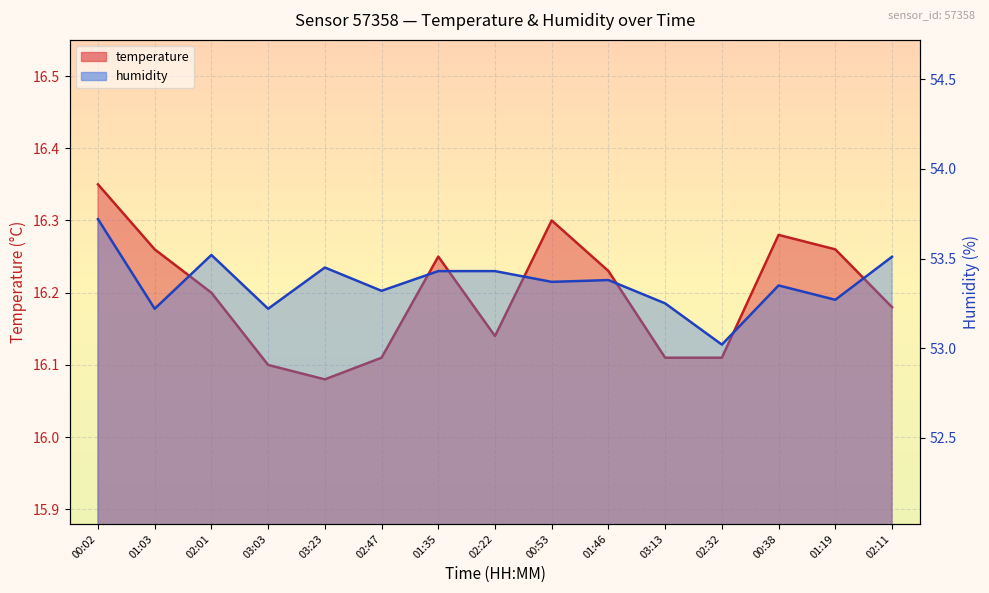

True or false: temperature has a value of 7.3 at 02:11.

False